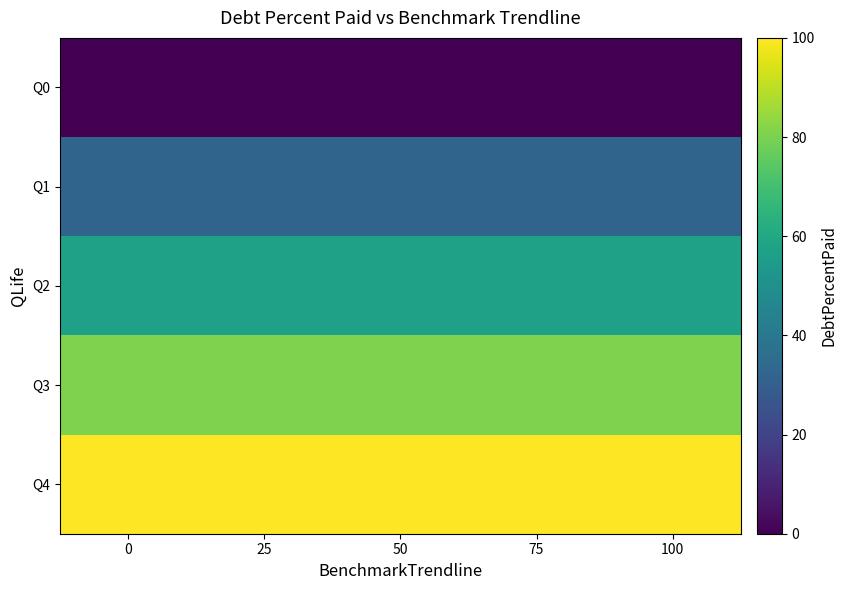

How many distinct data groups are displayed?

5